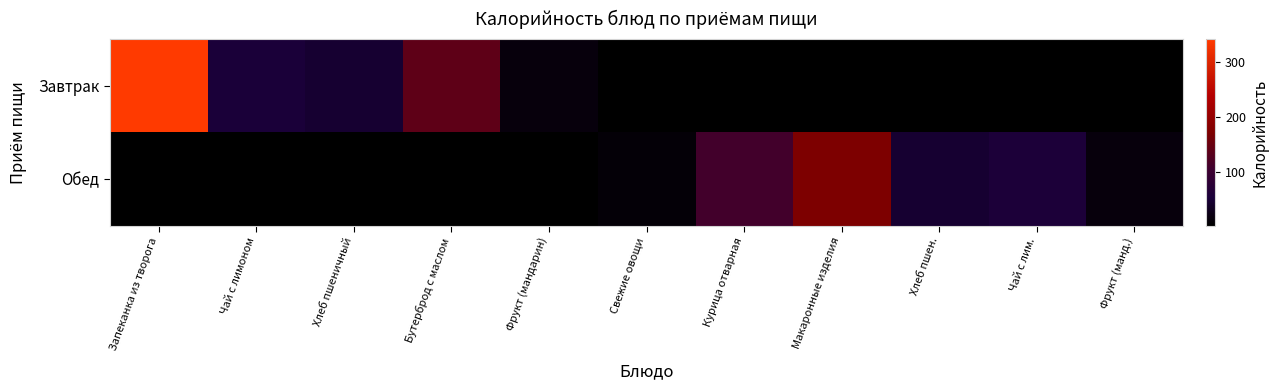

What is the greatest value displayed?

342